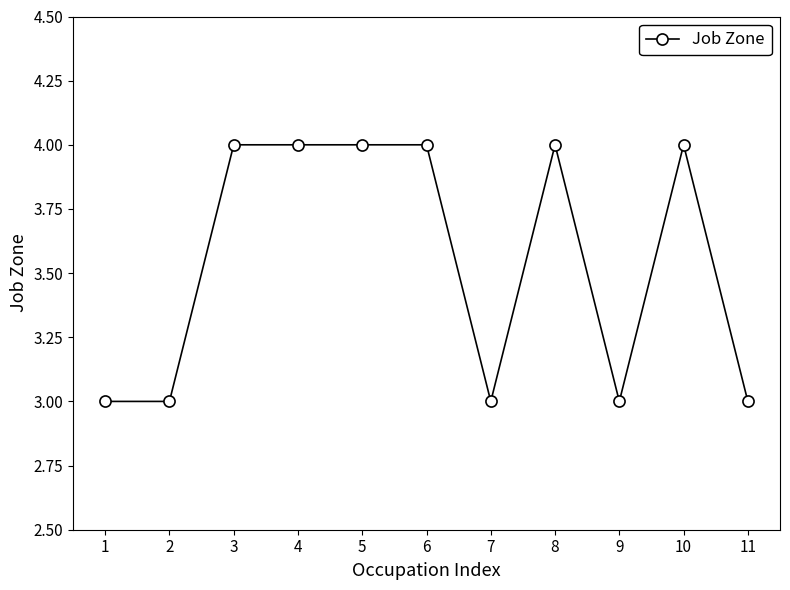

What is the sum of all values?

39